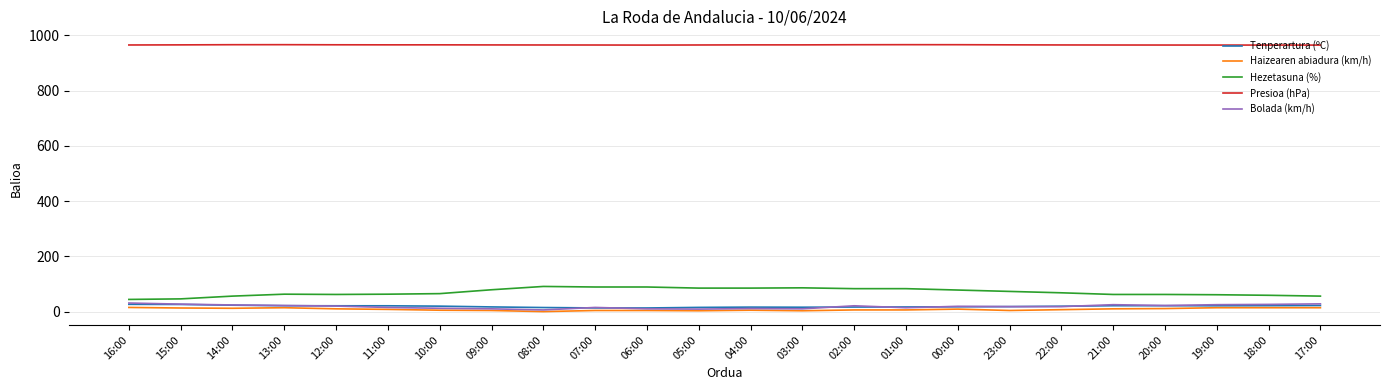

At how many categories does at least one series exceed 537?

24